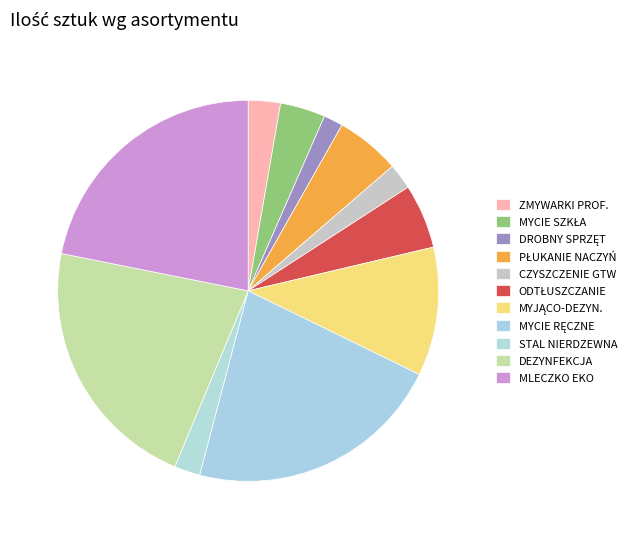

How many slices are in this pie chart?

11